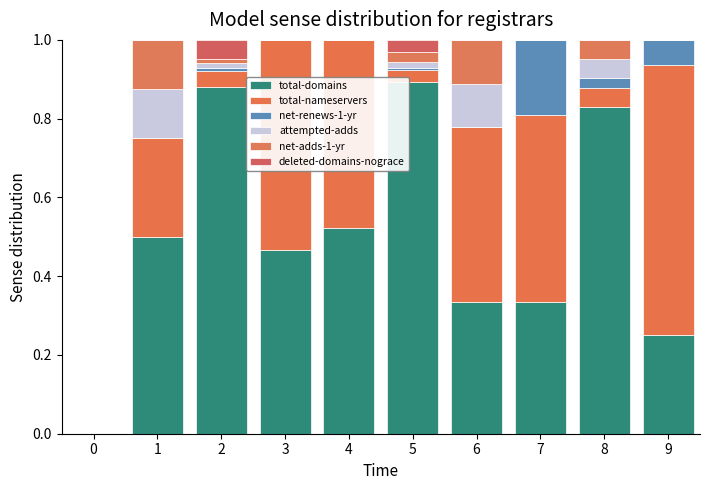

Count the number of data series in this chart.

6